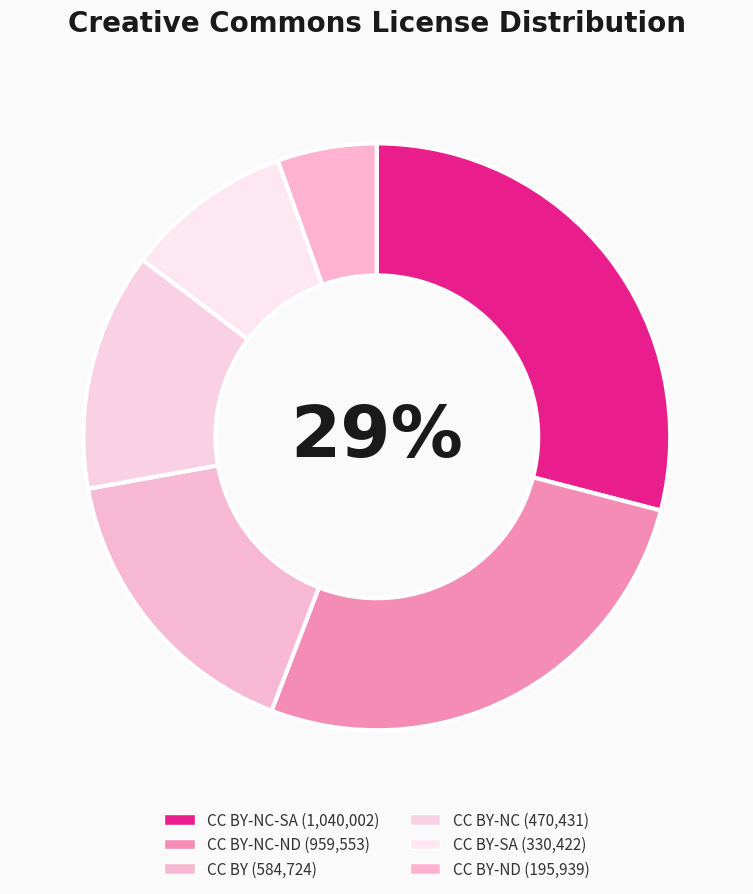

How many segments does this pie chart have?

6